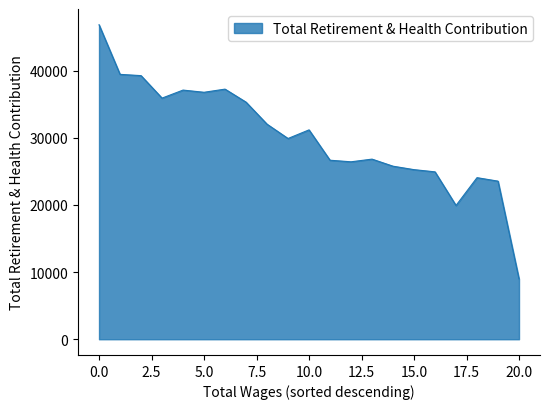

What is the greatest value displayed?

46833